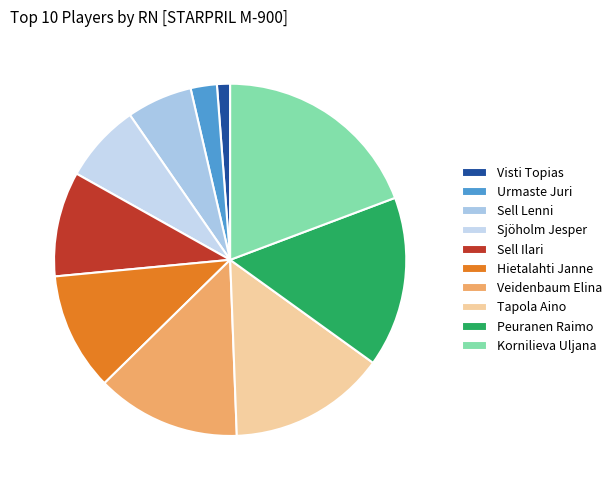

Which category has the smallest portion of the pie?

Visti Topias